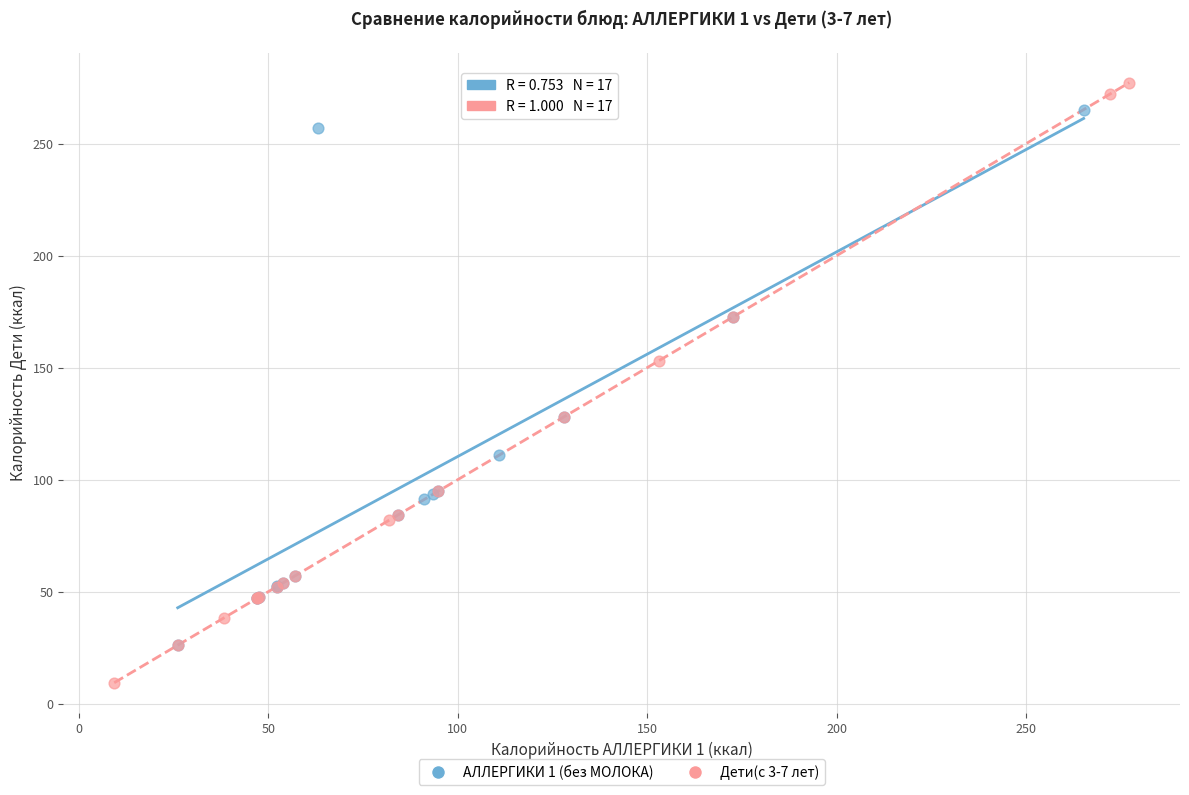

Which series reaches the minimum Y coordinate?

Дети(с 3-7 лет)